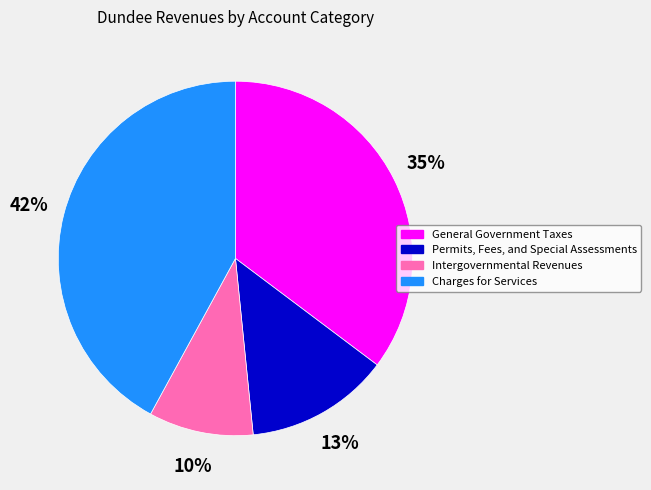

Which category has the biggest portion of the pie?

Charges for Services